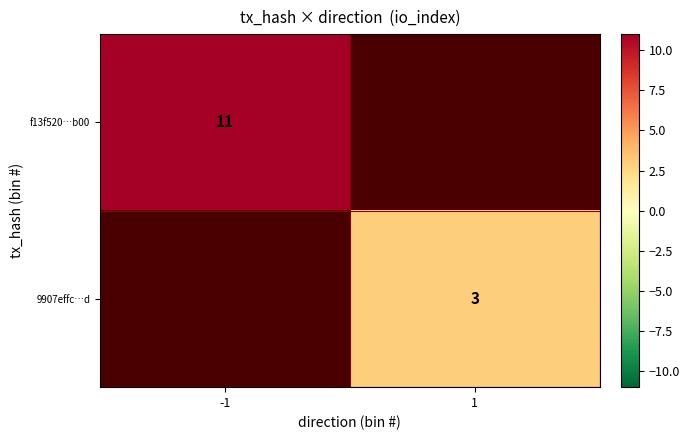

Is it true that 9907effc…d equals 3 at 1?

True